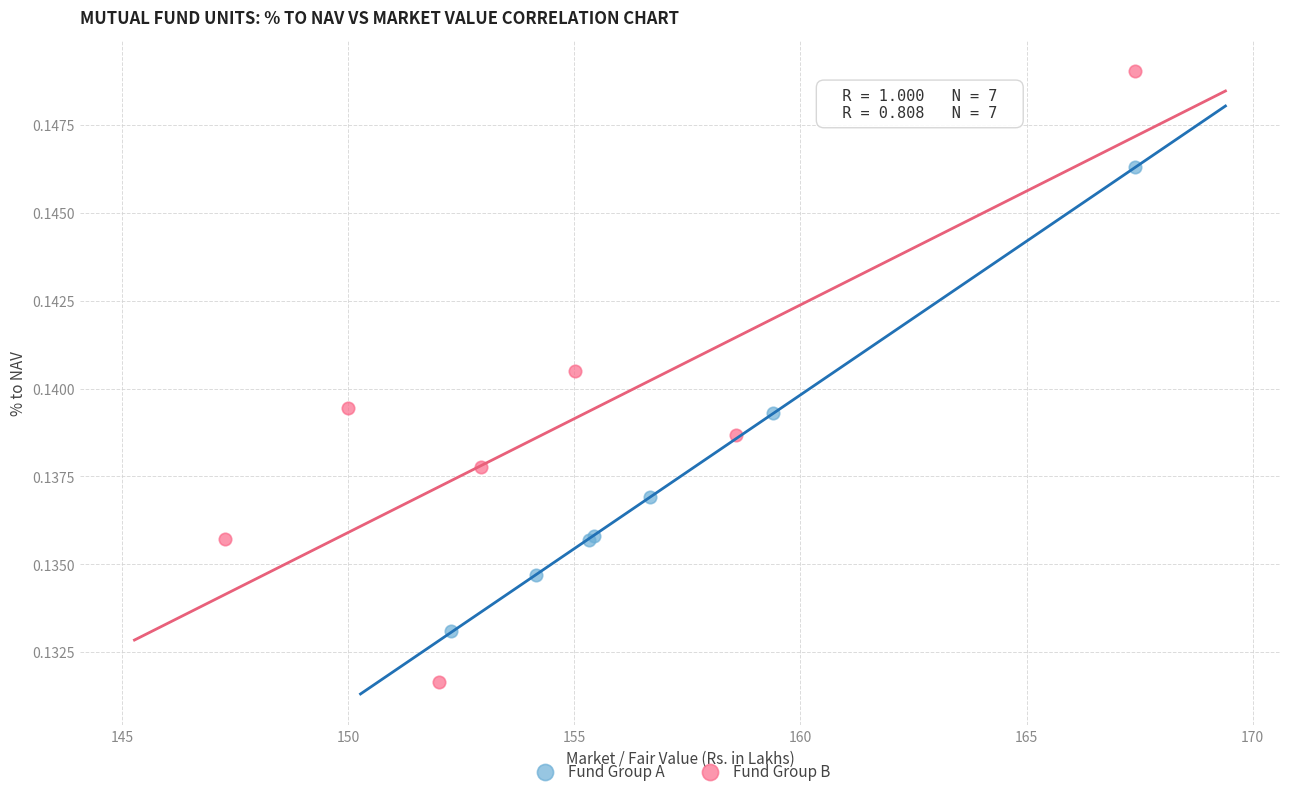

Which series reaches the maximum Y coordinate?

Fund Group B